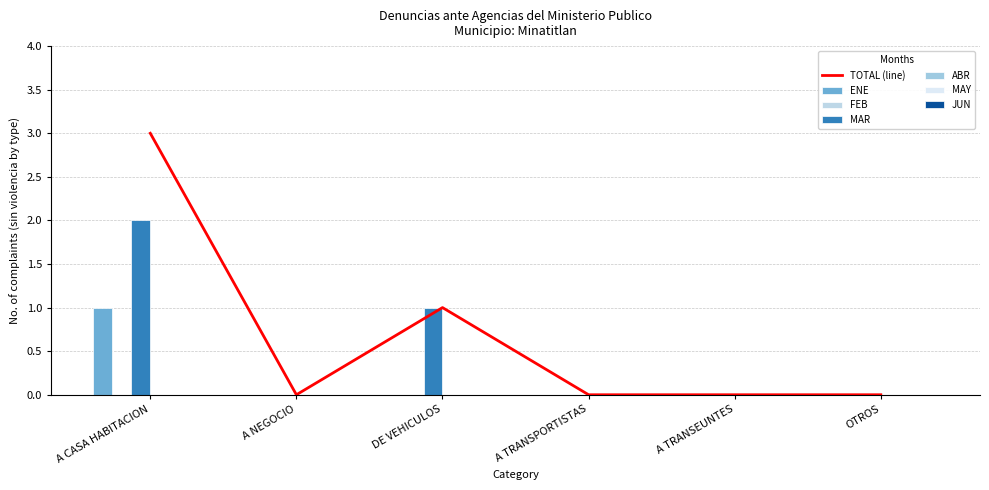

Between A CASA HABITACION and DE VEHICULOS, which is larger?

A CASA HABITACION